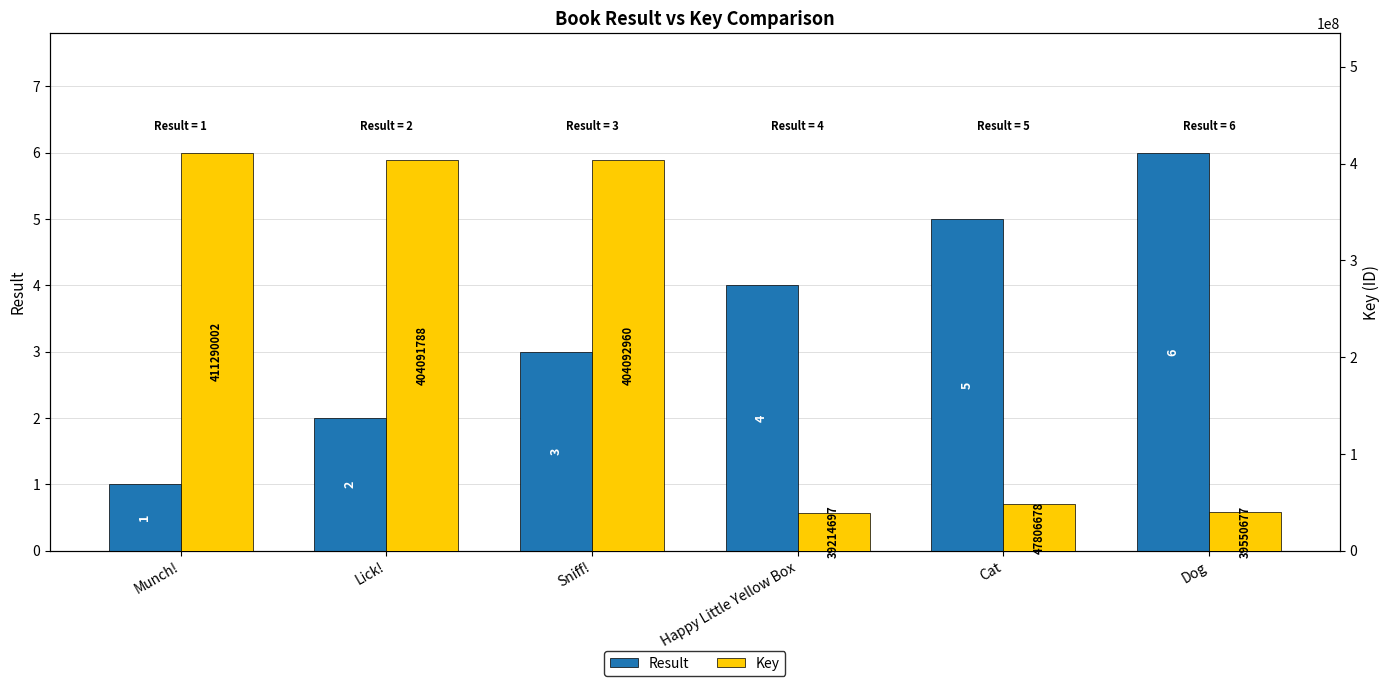

How many groups of bars are there?

6